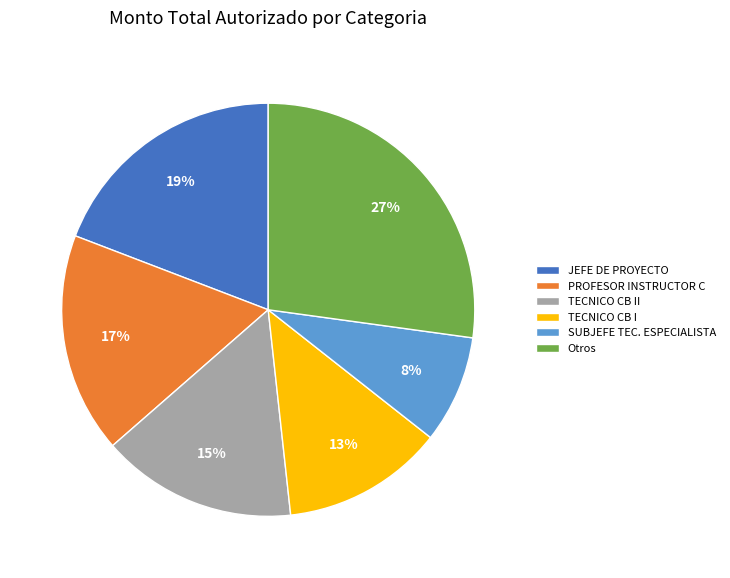

How many segments does this pie chart have?

6